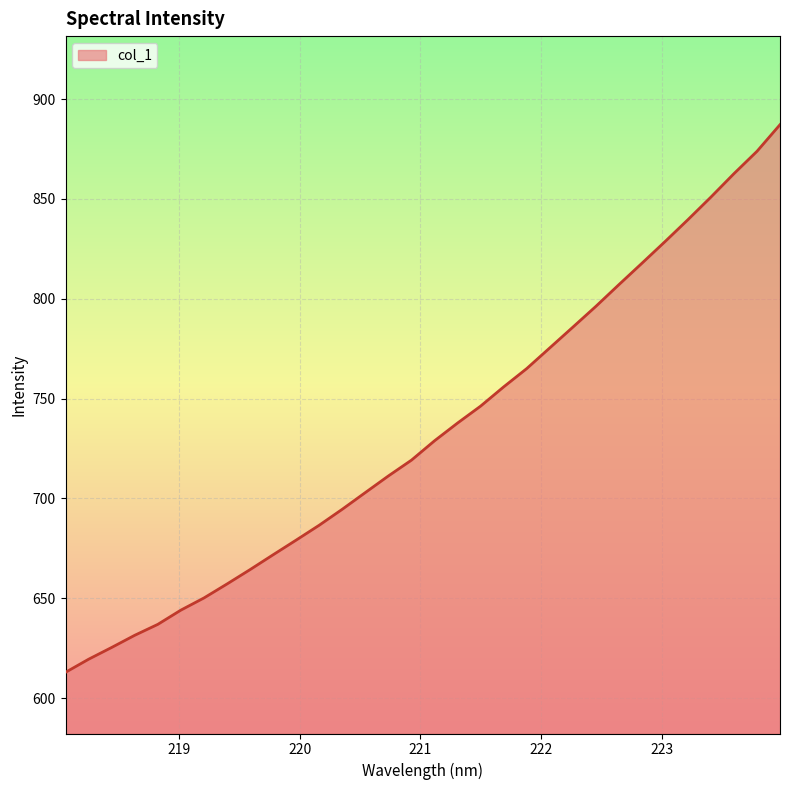

What is the greatest value displayed?

887.2